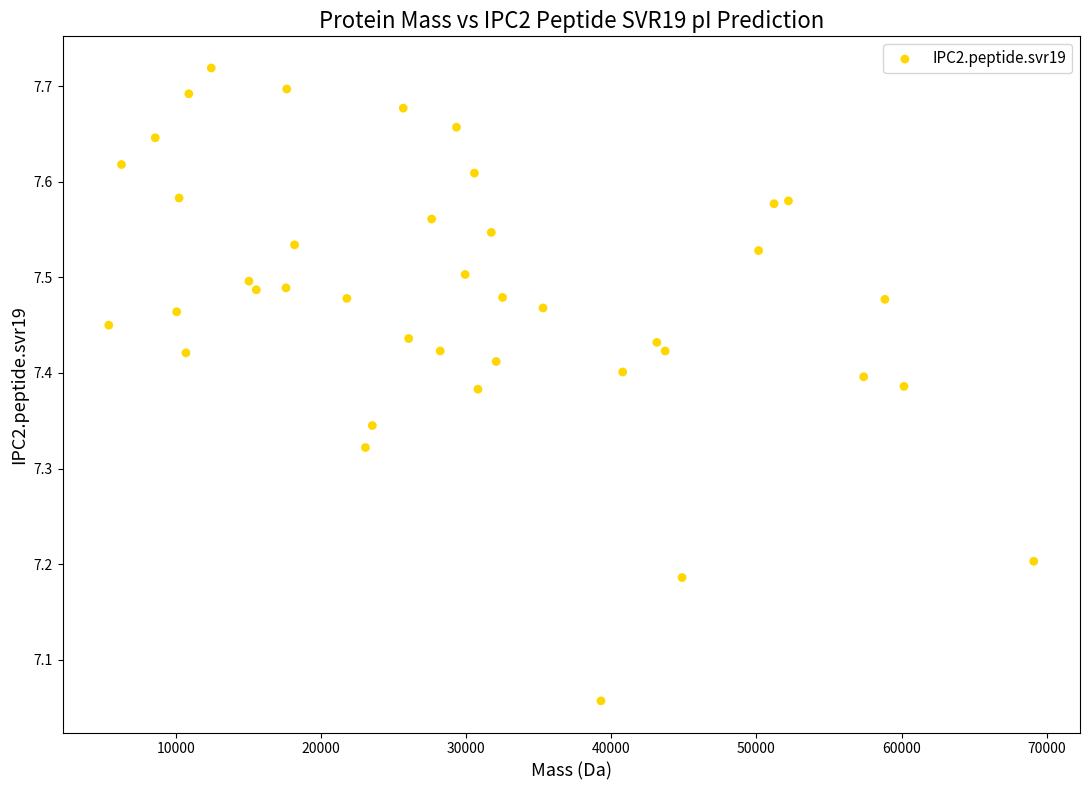

What is the range of X values (max minus min)?

63748.6